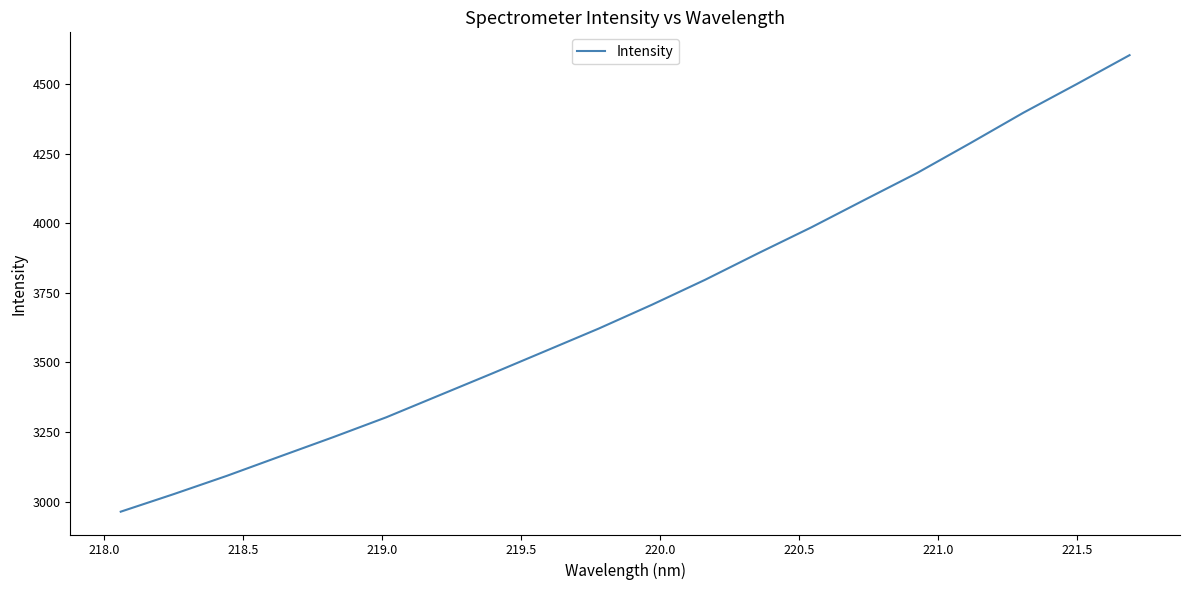

What is the difference between the maximum and minimum values?

1640.7